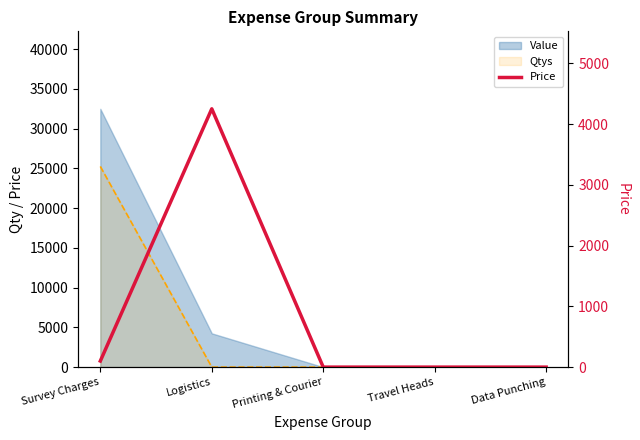

What is the label of the 4th point from the left?

Travel Heads